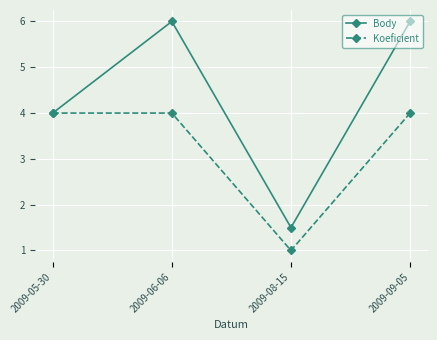

What is the total value across all series at 2009-05-30?

8.0